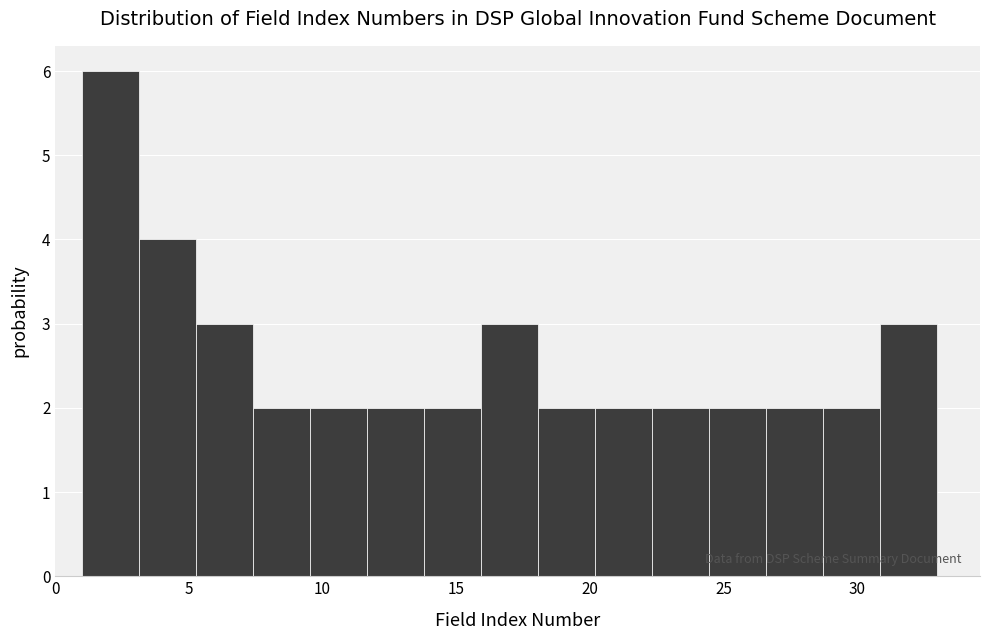

Reading left to right, list every bar in this chart as the range it spans on the x-axis followed by its height. Neither the bar edges nor the heights are printed on the chart, so give them approximately, as read against the axes.

1.0 to 3.0: 6
3.0 to 5.5: 4
5.5 to 7.5: 3
7.5 to 9.5: 2
9.5 to 11.5: 2
11.5 to 14.0: 2
14.0 to 16.0: 2
16.0 to 18.0: 3
18.0 to 20.0: 2
20.0 to 22.5: 2
22.5 to 24.5: 2
24.5 to 26.5: 2
26.5 to 28.5: 2
28.5 to 31.0: 2
31.0 to 33.0: 3